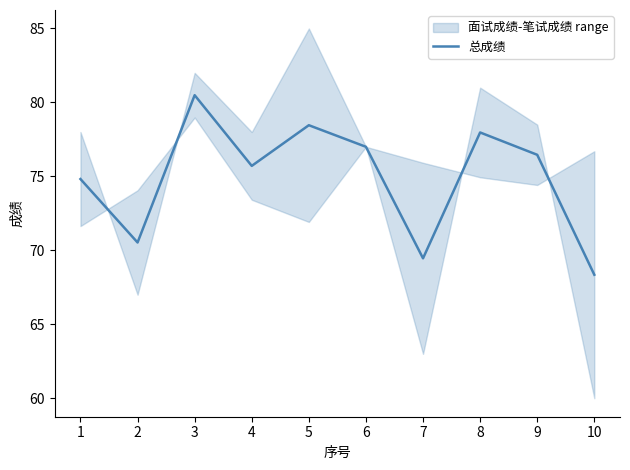

What is the sum of all values?

749.2